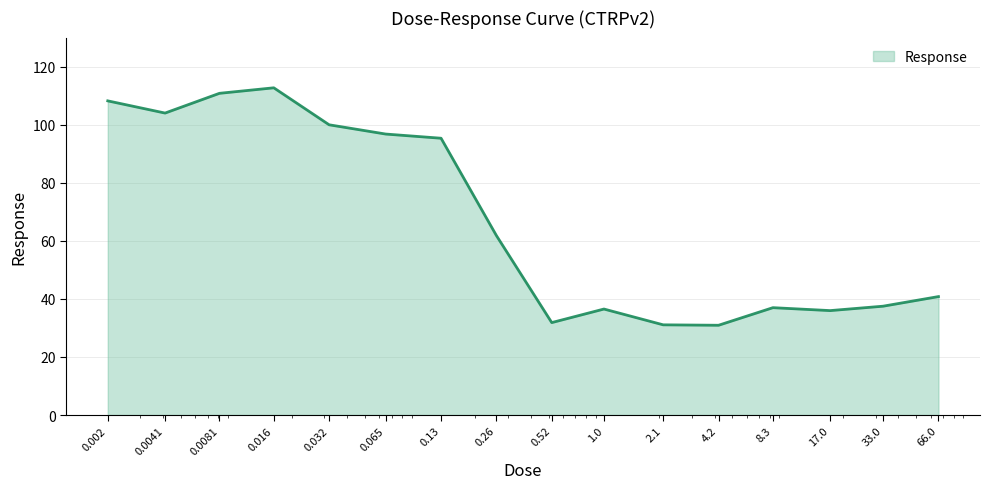

What is the greatest value displayed?

112.7